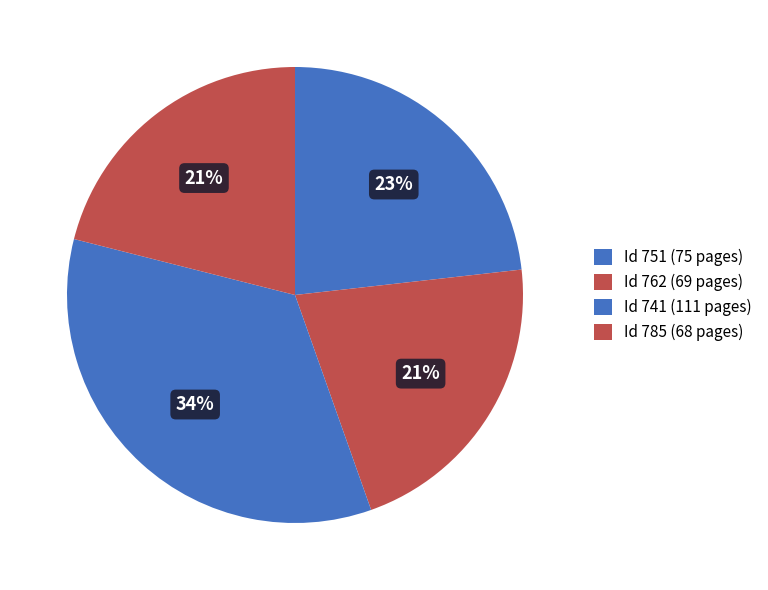

Which category has the smallest portion of the pie?

785